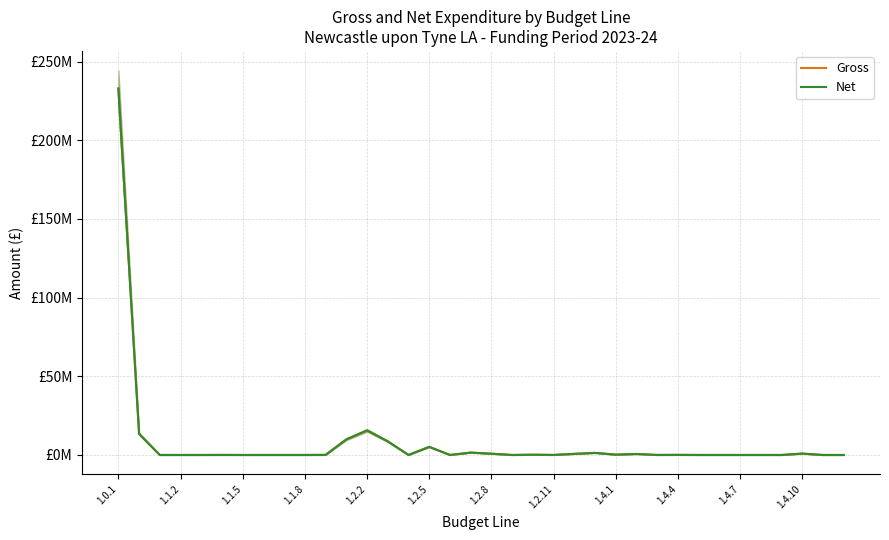

How many categories are shown in the chart?

36